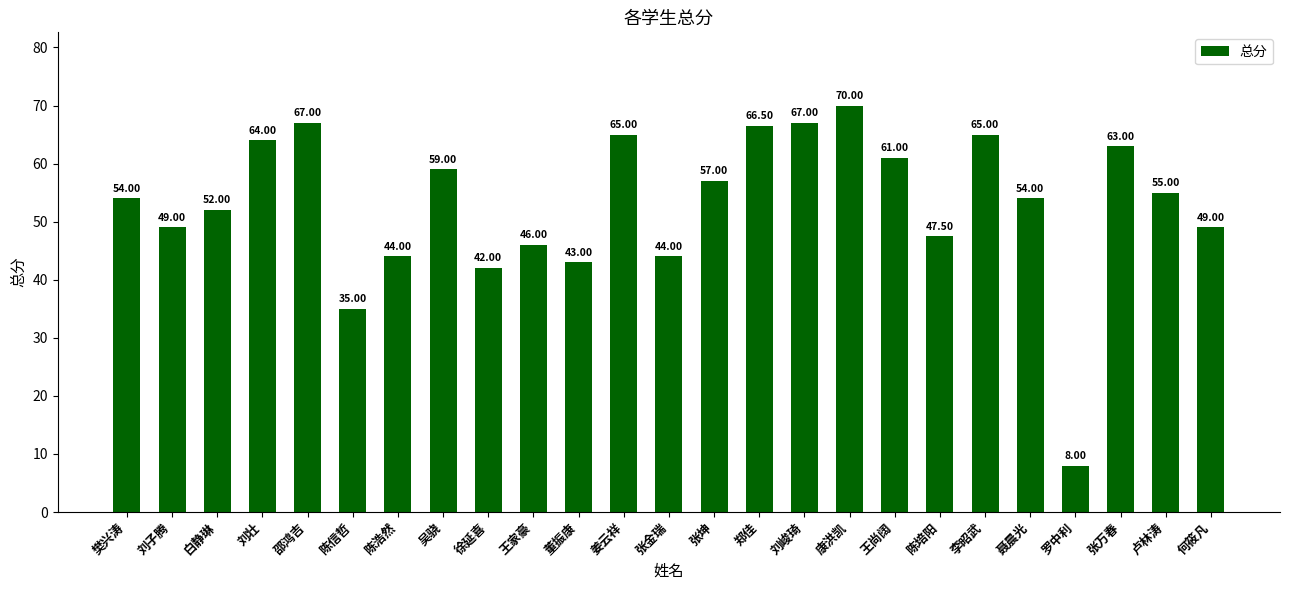

What is the minimum value shown in the chart?

8.0